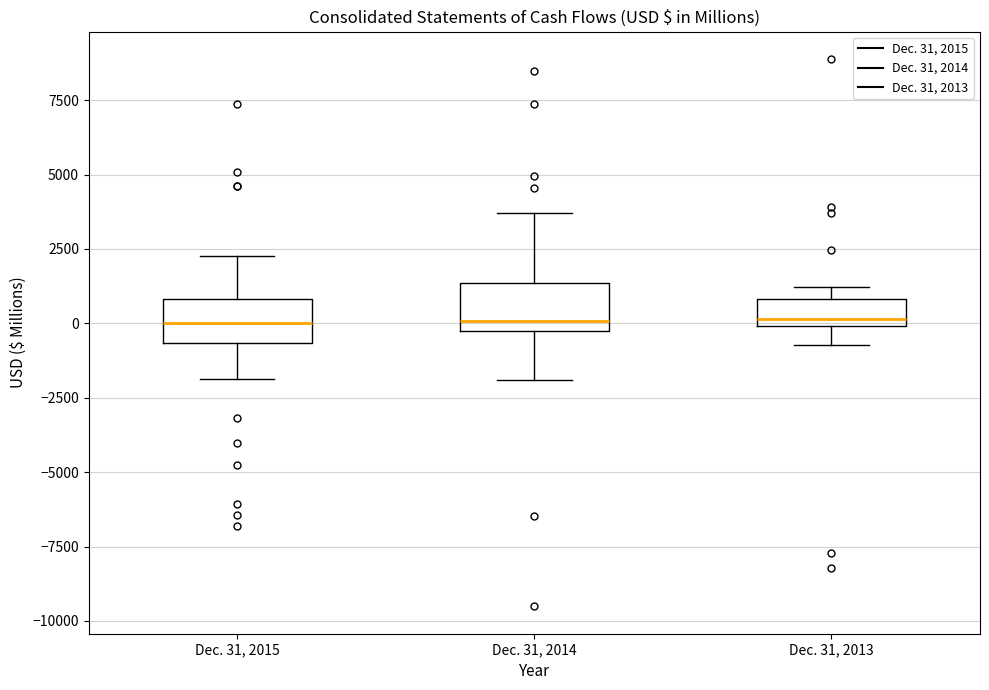

Reading left to right, transcribe this box plot: for each box, give where its median line is, the range the box spans, and where its two whiskers end, as read against the y-axis. The values are not printed on the chart, so give them approximately, as read against the axis.

Dec. 31, 2015: median 0, box -500 to 1000, whiskers -2000 to 2500
Dec. 31, 2014: median 0, box -500 to 1500, whiskers -2000 to 3500
Dec. 31, 2013: median 0 (just above the box's lower edge), box 0 to 1000, whiskers -500 to 1000 (just above the box's upper edge)